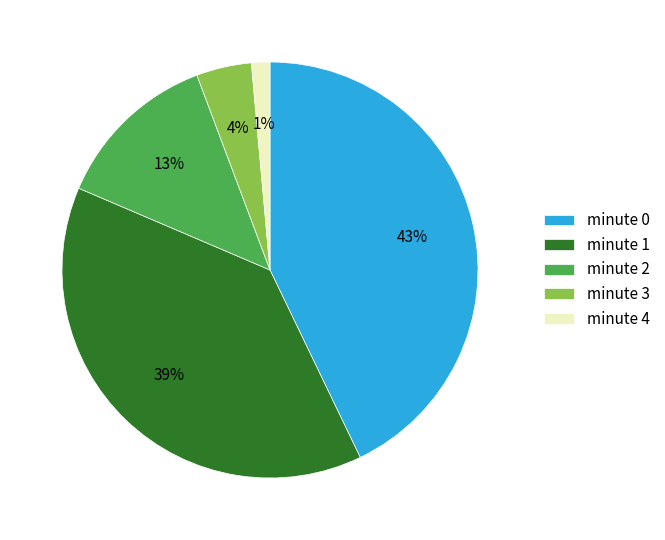

How many slices are in this pie chart?

5